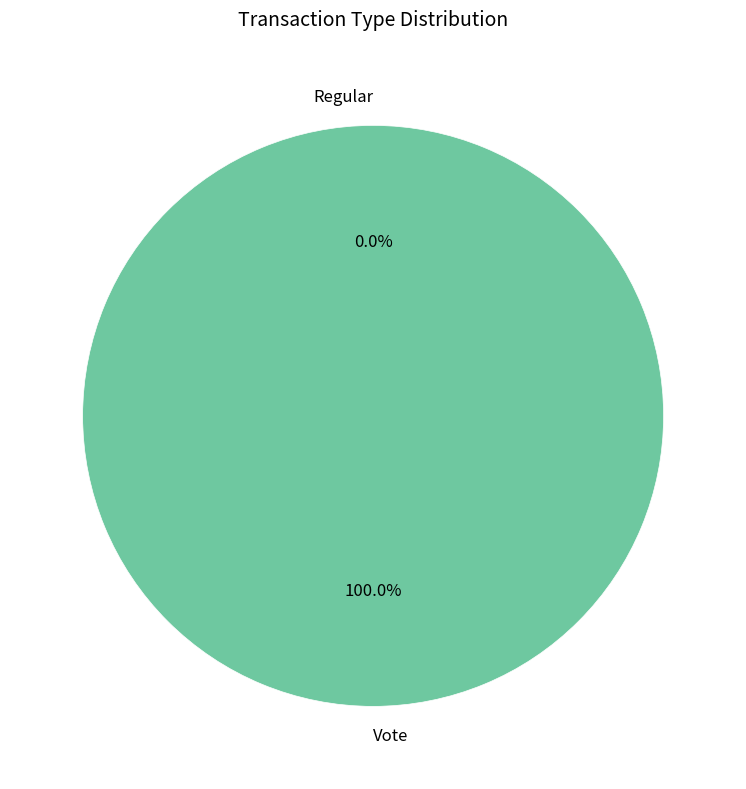

Does Vote account for over 50% of the chart?

Yes